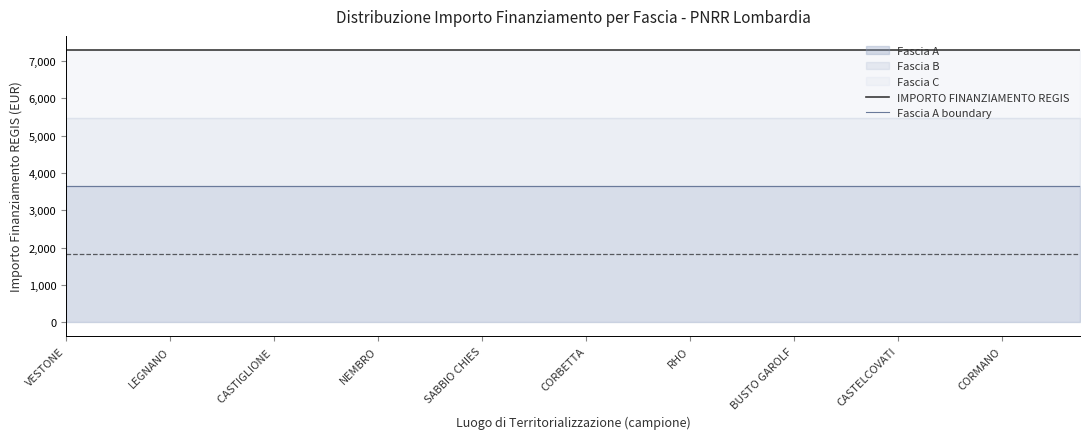

Reading left to right, extract all data points from this chart.

IMPORTO FINANZIAMENTO REGIS: 7301.0	7301.0	7301.0	7301.0	7301.0	7301.0	7301.0	7301.0	7301.0	7301.0	7301.0	7301.0	7301.0	7301.0	7301.0	7301.0	7301.0	7301.0	7301.0	7301.0	7301.0	7301.0	7301.0	7301.0	7301.0	7301.0	7301.0	7301.0	7301.0	7301.0	7301.0	7301.0	7301.0	7301.0	7301.0	7301.0	7301.0	7301.0	7301.0	7301.0
Fascia A boundary: 3650.5	3650.5	3650.5	3650.5	3650.5	3650.5	3650.5	3650.5	3650.5	3650.5	3650.5	3650.5	3650.5	3650.5	3650.5	3650.5	3650.5	3650.5	3650.5	3650.5	3650.5	3650.5	3650.5	3650.5	3650.5	3650.5	3650.5	3650.5	3650.5	3650.5	3650.5	3650.5	3650.5	3650.5	3650.5	3650.5	3650.5	3650.5	3650.5	3650.5